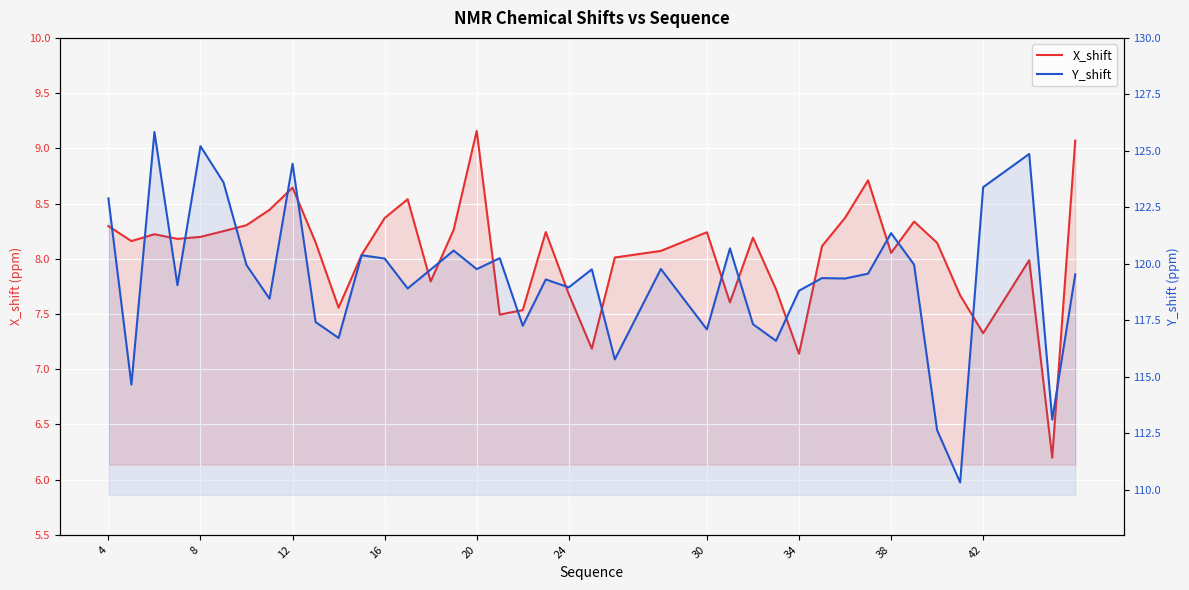

What is the minimum value for X_shift?

6.2